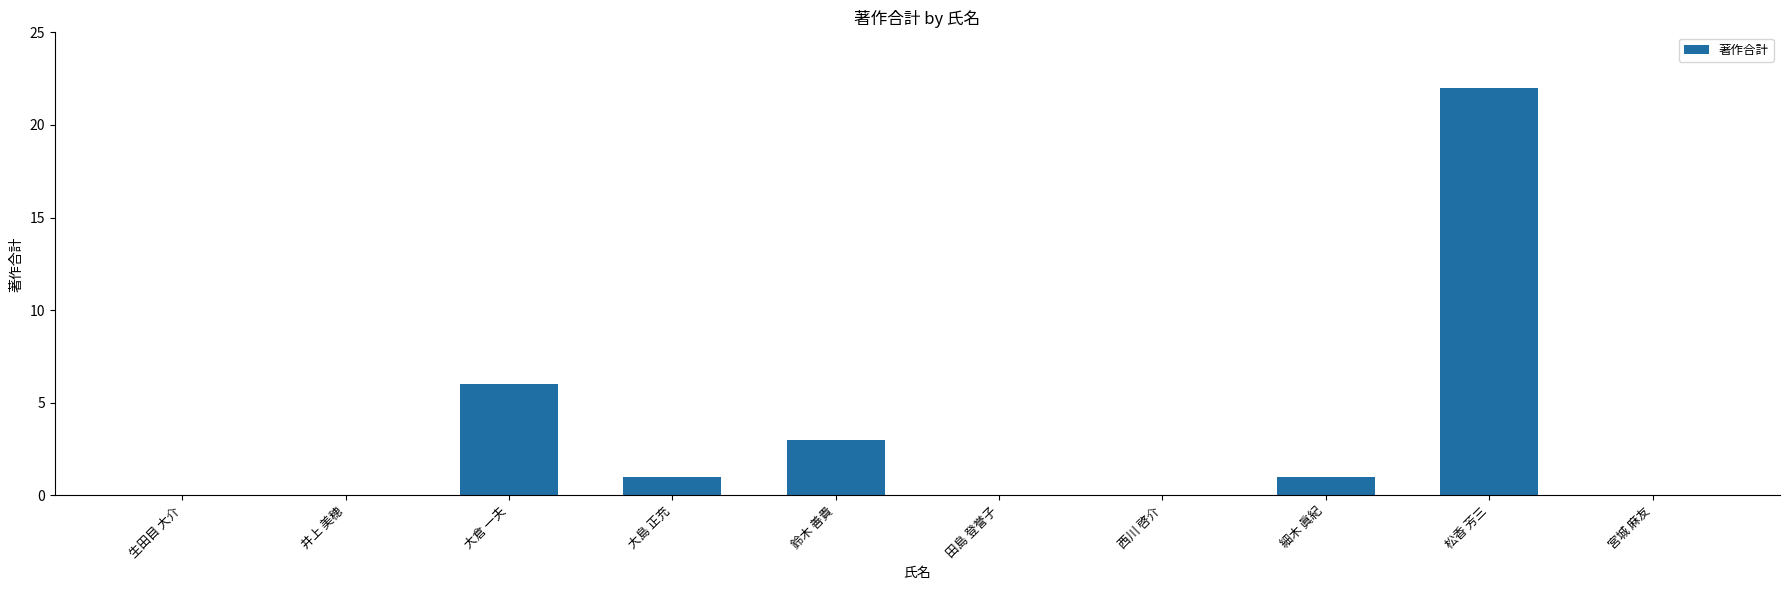

The chart shows a value of 22 at 松香 芳三. True or false?

True